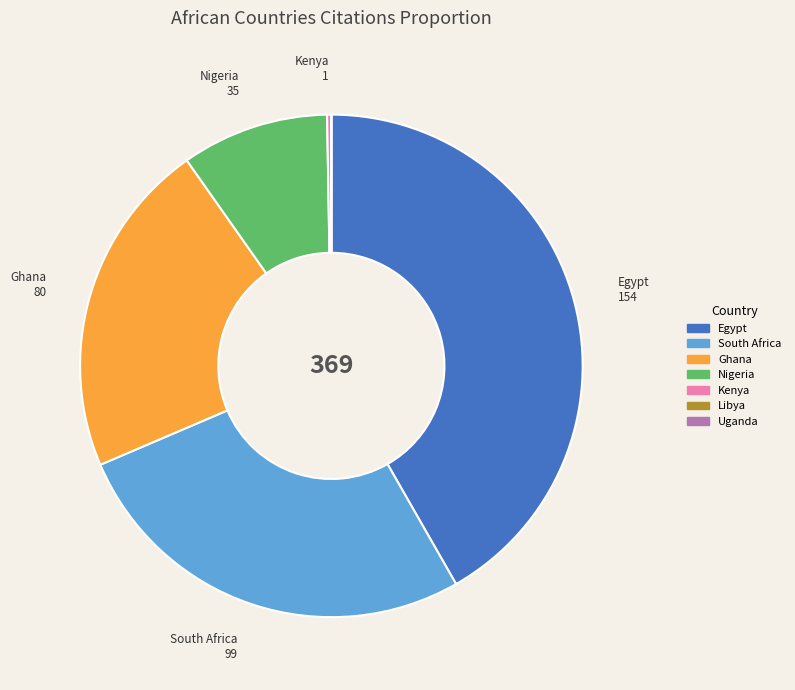

Which has a higher value, South Africa or Ghana?

South Africa